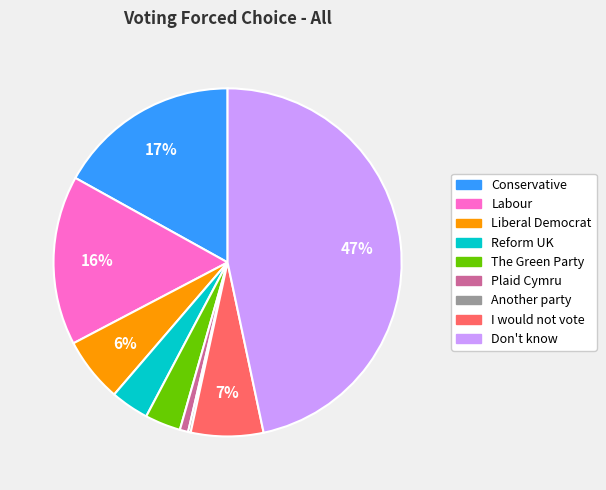

Is it true that Plaid Cymru is 1% of the pie?

True